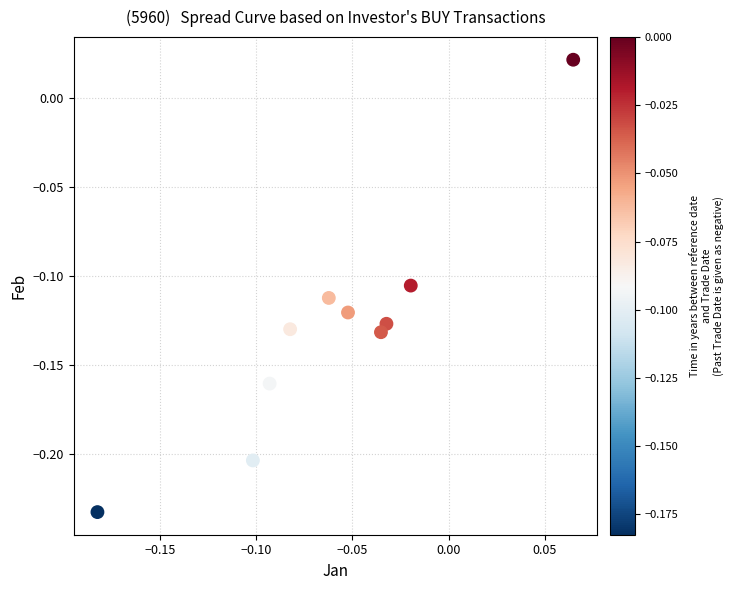

What is the range of Y values (max minus min)?

0.3